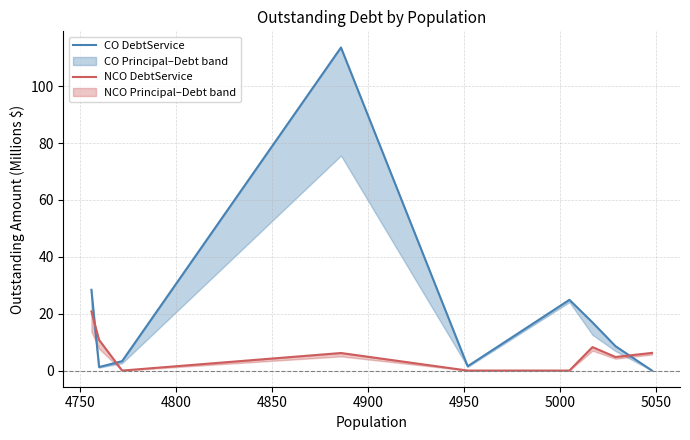

At 4950, list the series in order from largest to smallest.

CO DebtService, NCO DebtService